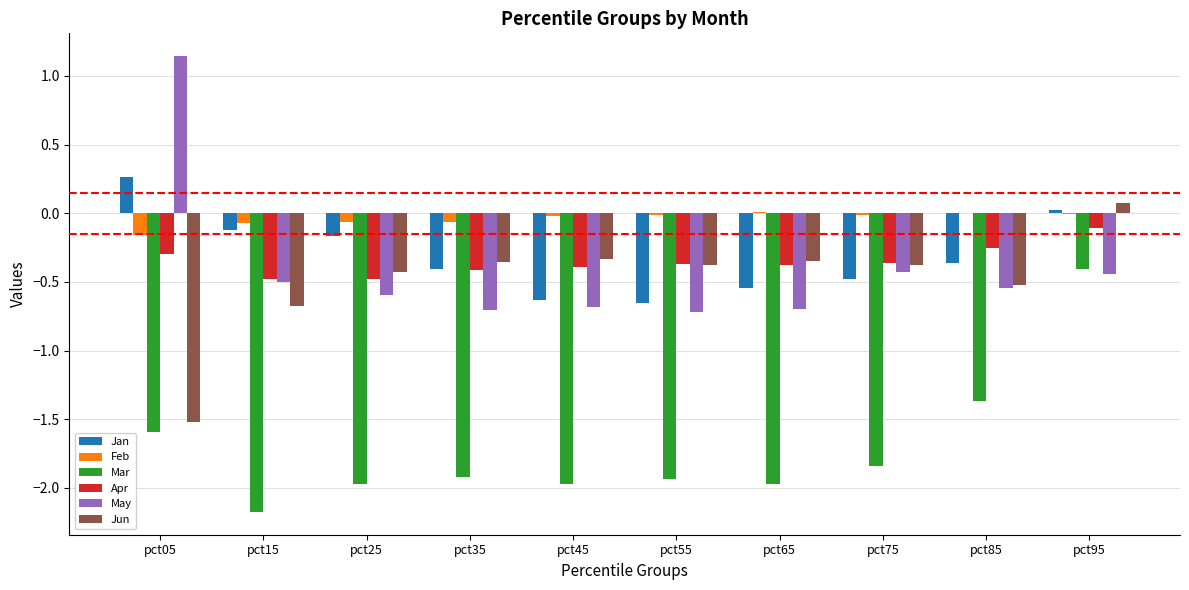

Is it true that Apr equals -0.4 at pct55?

True